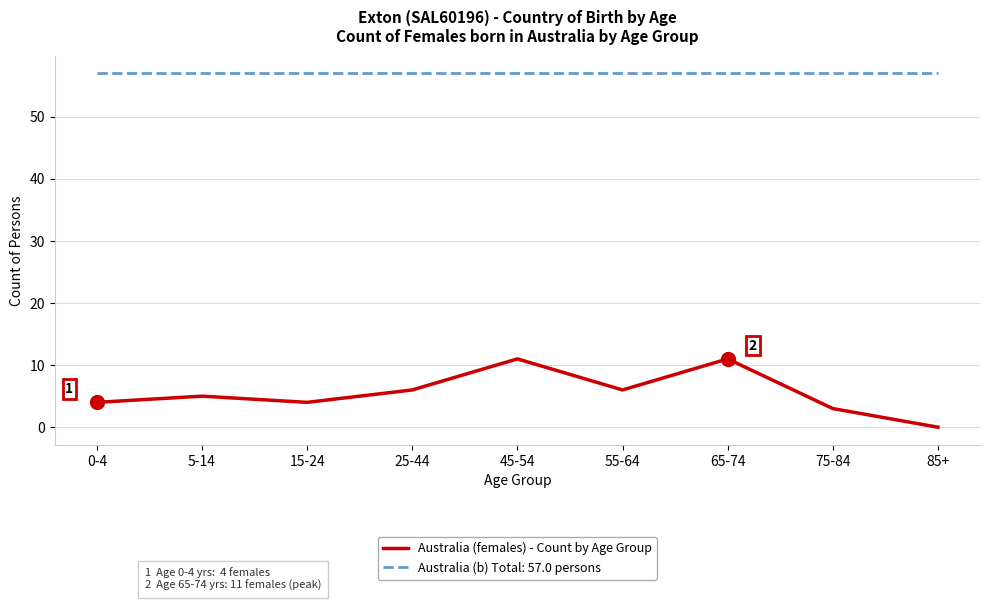

The value of Australia (b) Total: 57.0 persons at 15-24 is 57. True or false?

True